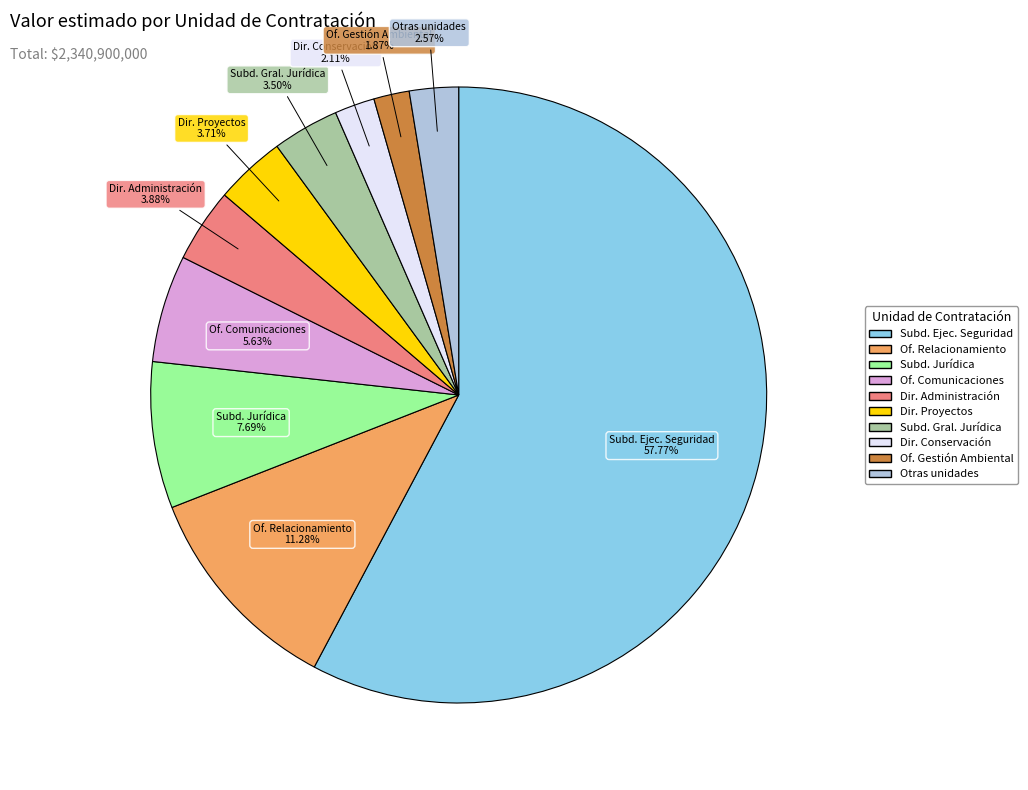

Is there any slice that represents more than half of the pie?

Yes